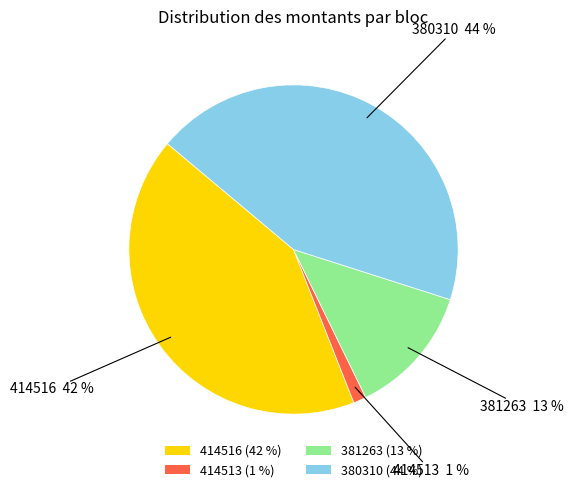

To the nearest percent, what is the average slice percentage?

25%